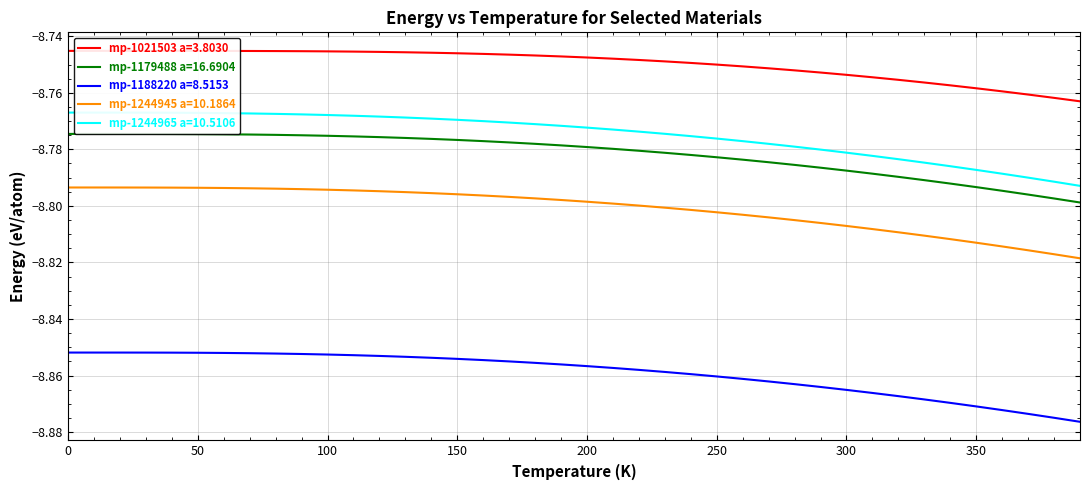

True or false: mp-1179488 a=16.6904 and mp-1188220 a=8.5153 intersect in this chart.

False